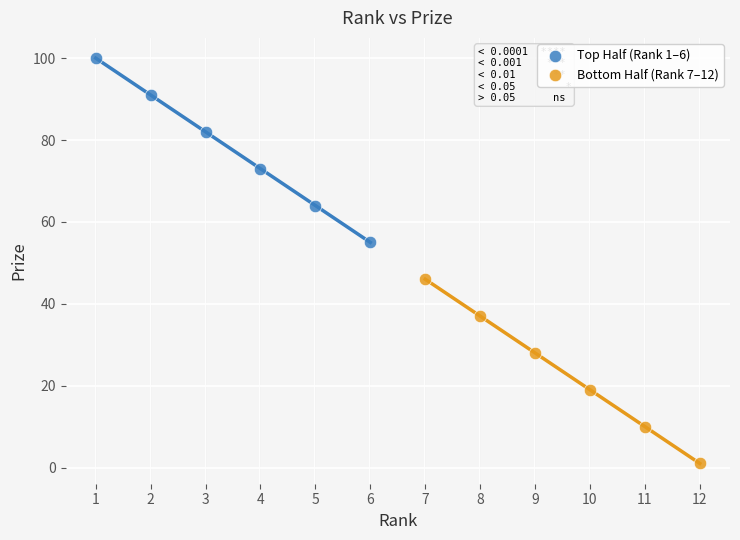

Which series contains the lowest Y value?

Bottom Half (Rank 7–12)